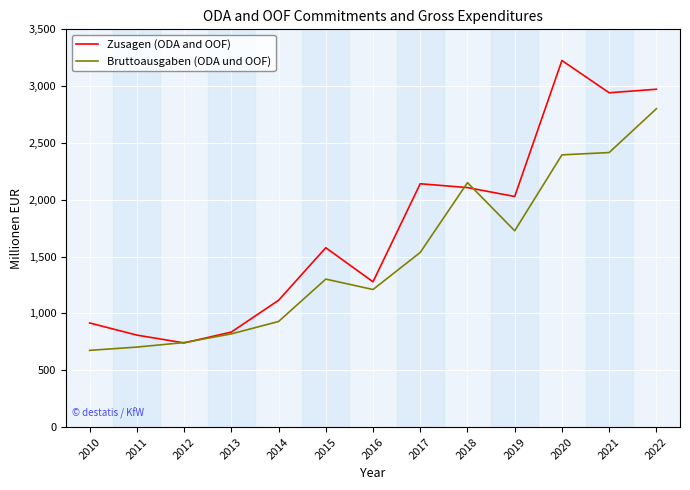

At which category is the sum across all series the highest?

2022